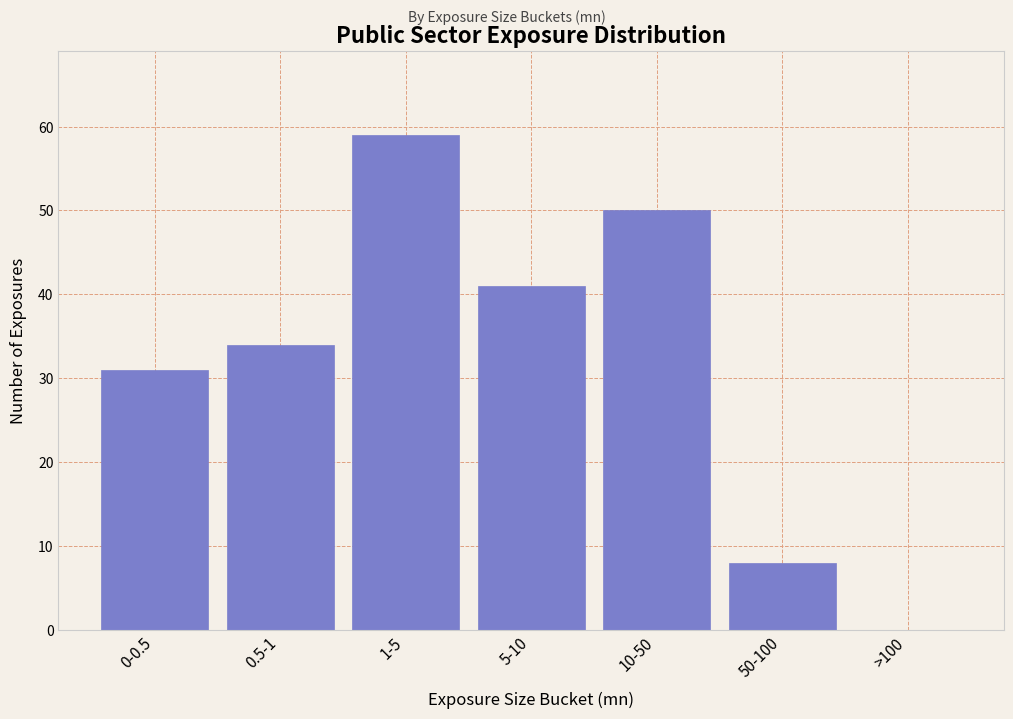

Reading left to right, what are all the values shown in this chart?

0-0.5=31	0.5-1=34	1-5=59	5-10=41	10-50=50	50-100=8	>100=0